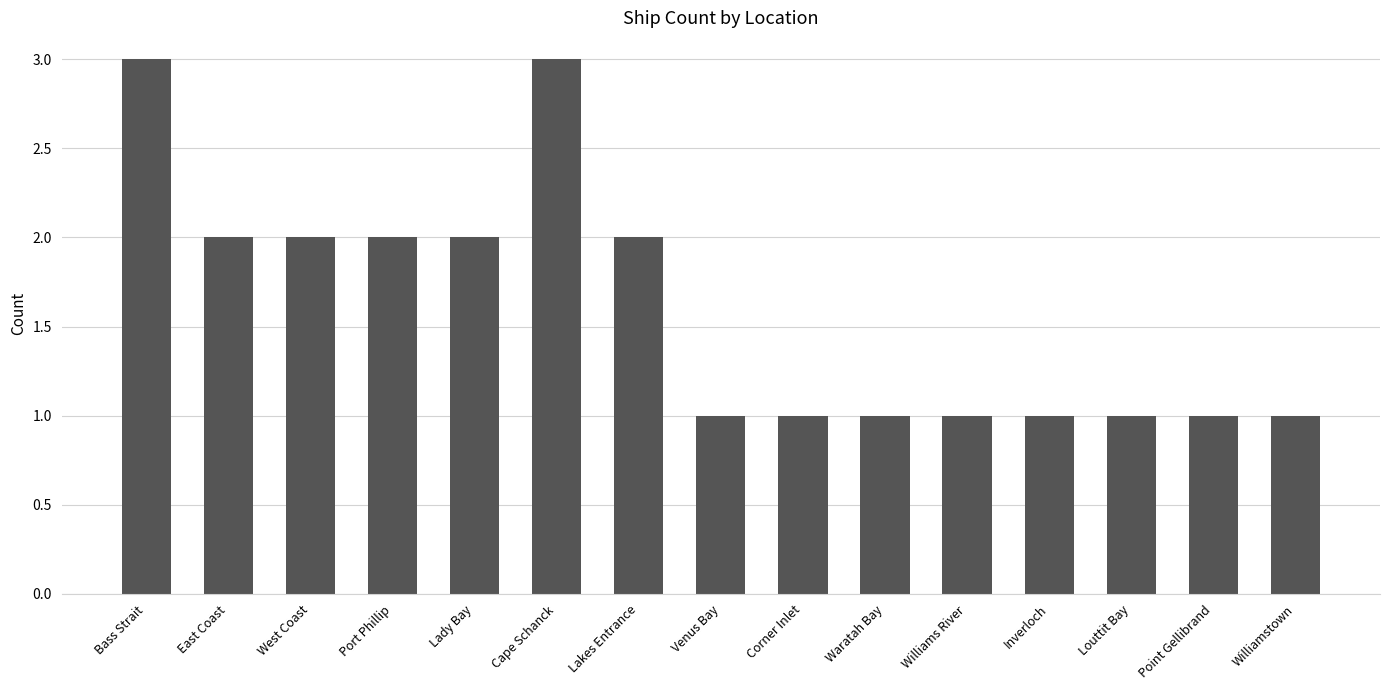

What is the greatest value displayed?

3